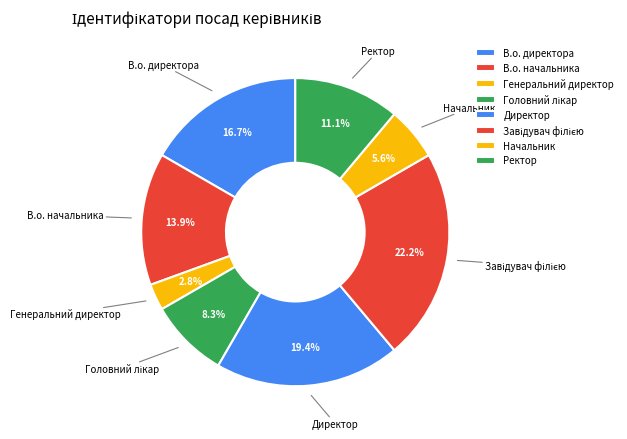

To the nearest percent, what is the difference between the Начальник and В.о. начальника slice percentages?

8%